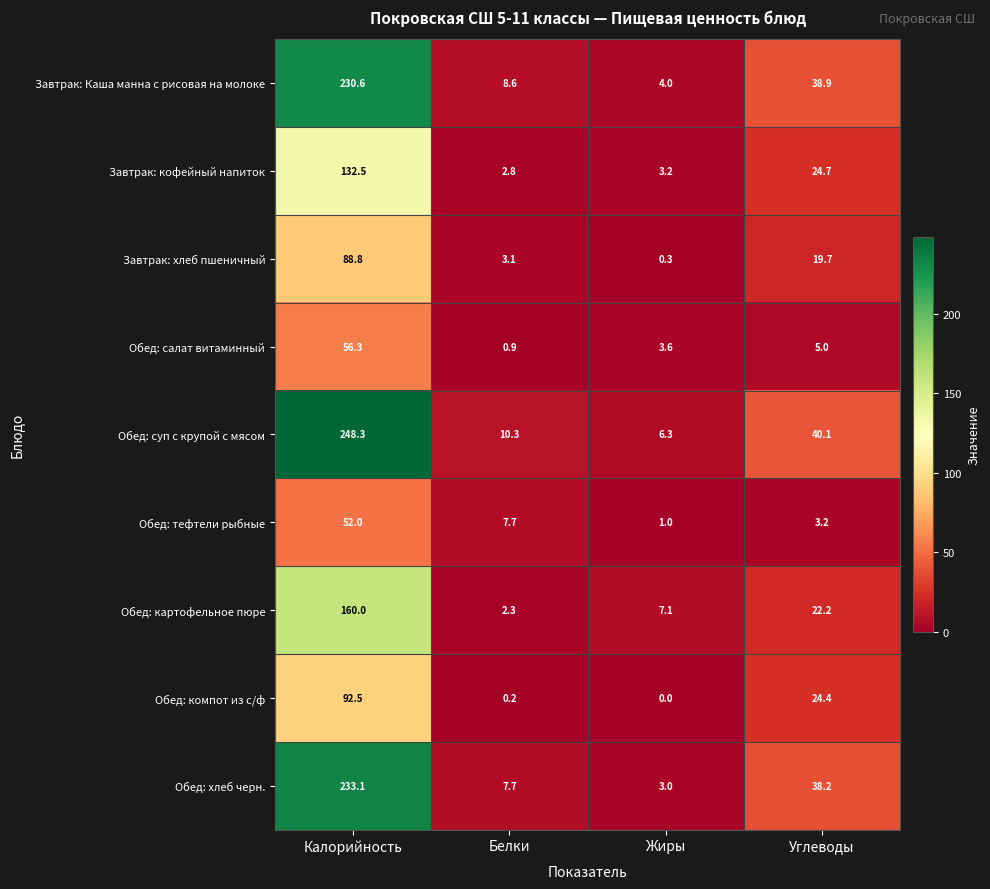

Which series has the widest spread of values?

Обед: суп с крупой с мясом